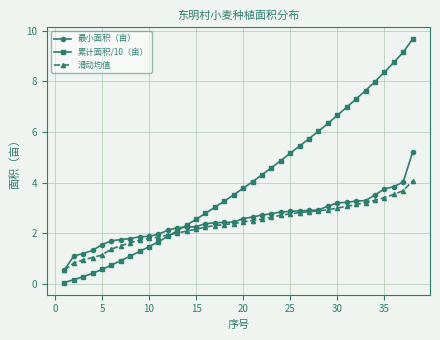

Which series has the widest spread of values?

累计面积/10（亩）